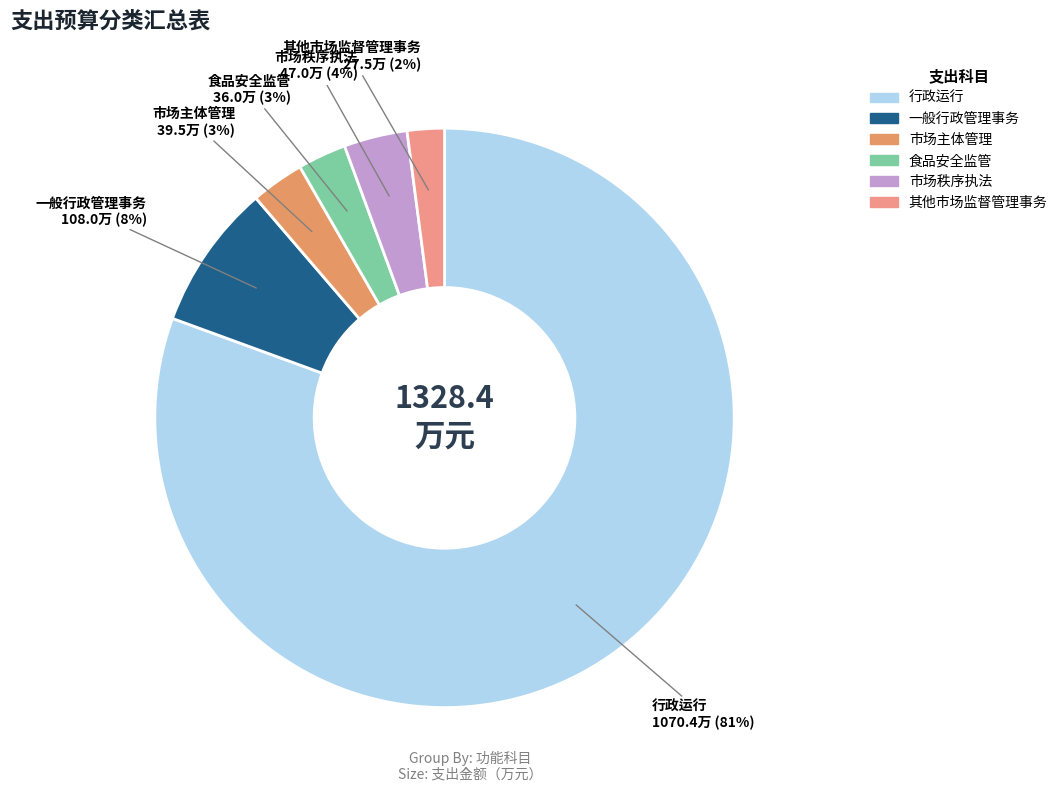

Do 食品安全监管 and 一般行政管理事务 together represent more than half of the pie?

No